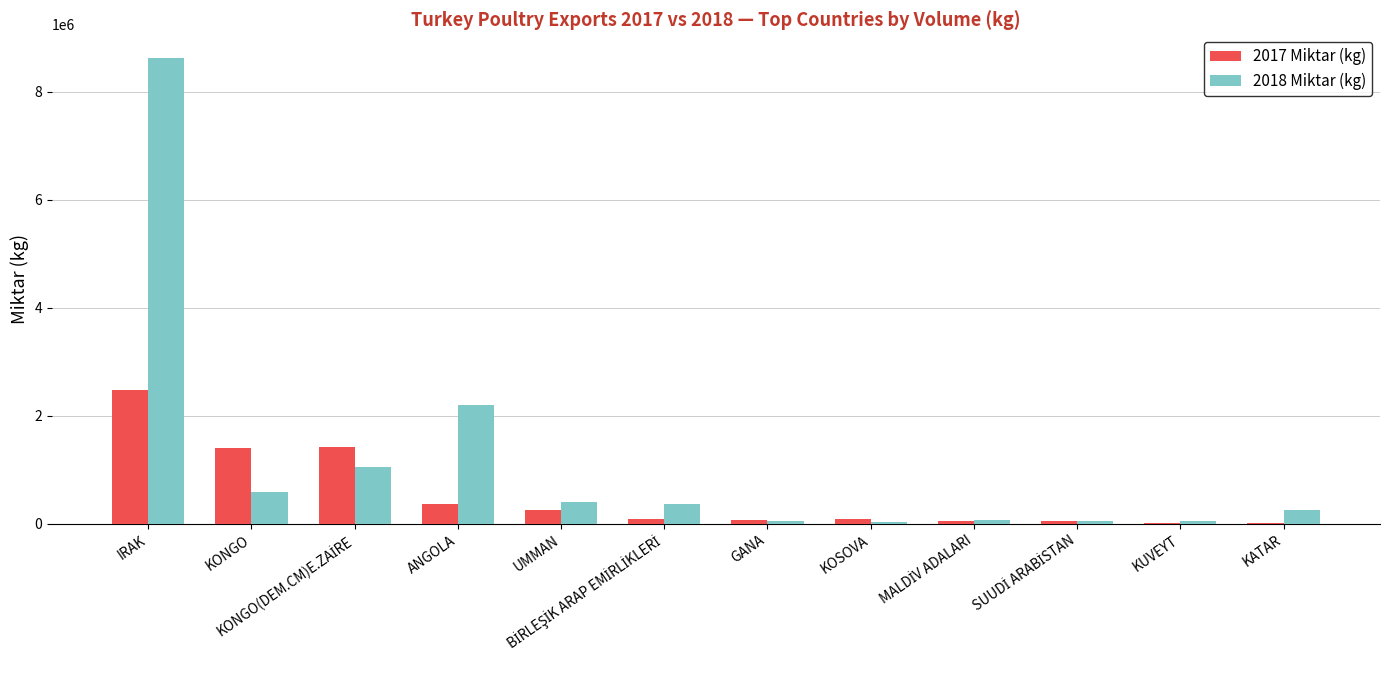

Where does the 2018 Miktar (kg) series first go above 373322?

IRAK